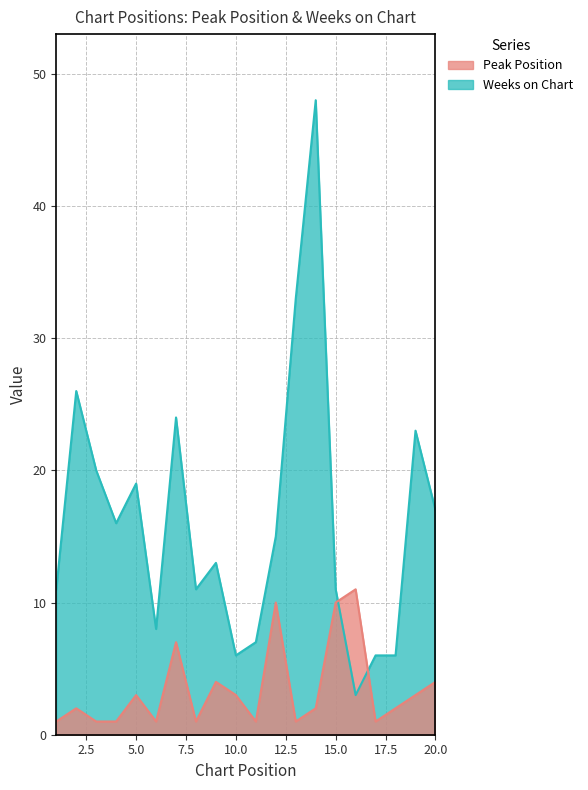

True or false: Peak Position has a value of 1 at 8.

True